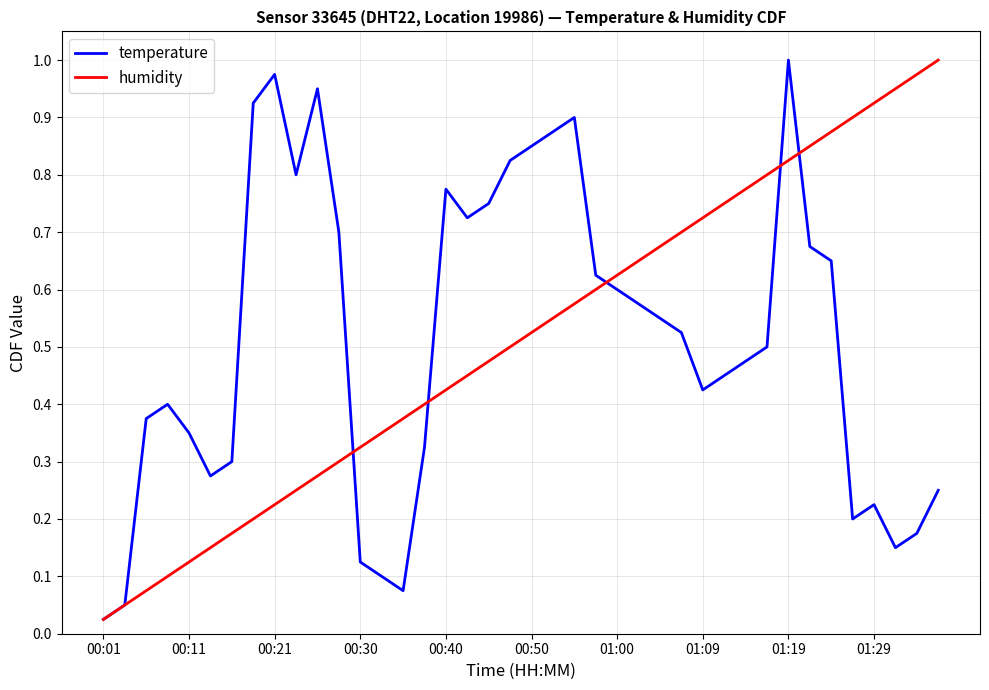

Count the number of data series in this chart.

2